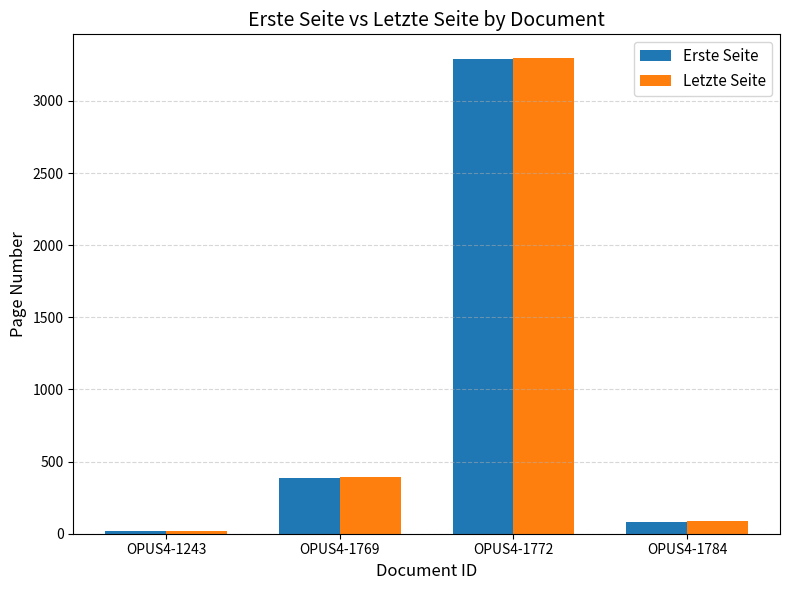

How many categories are shown in the chart?

4